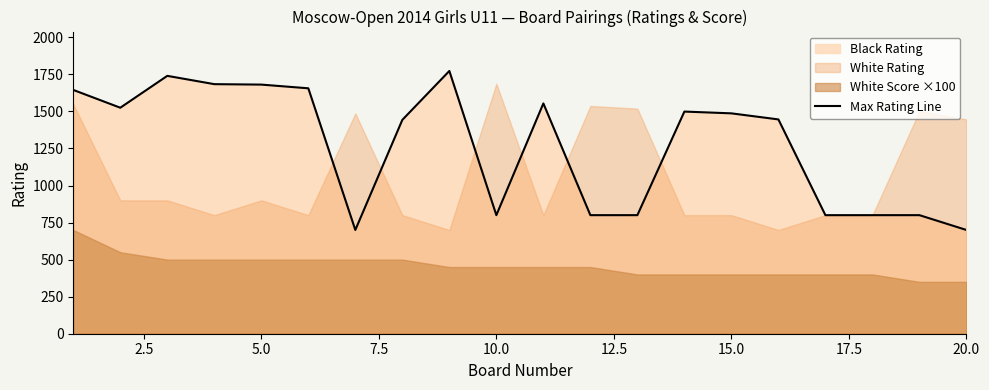

What is the minimum value for Max Rating Line?

700